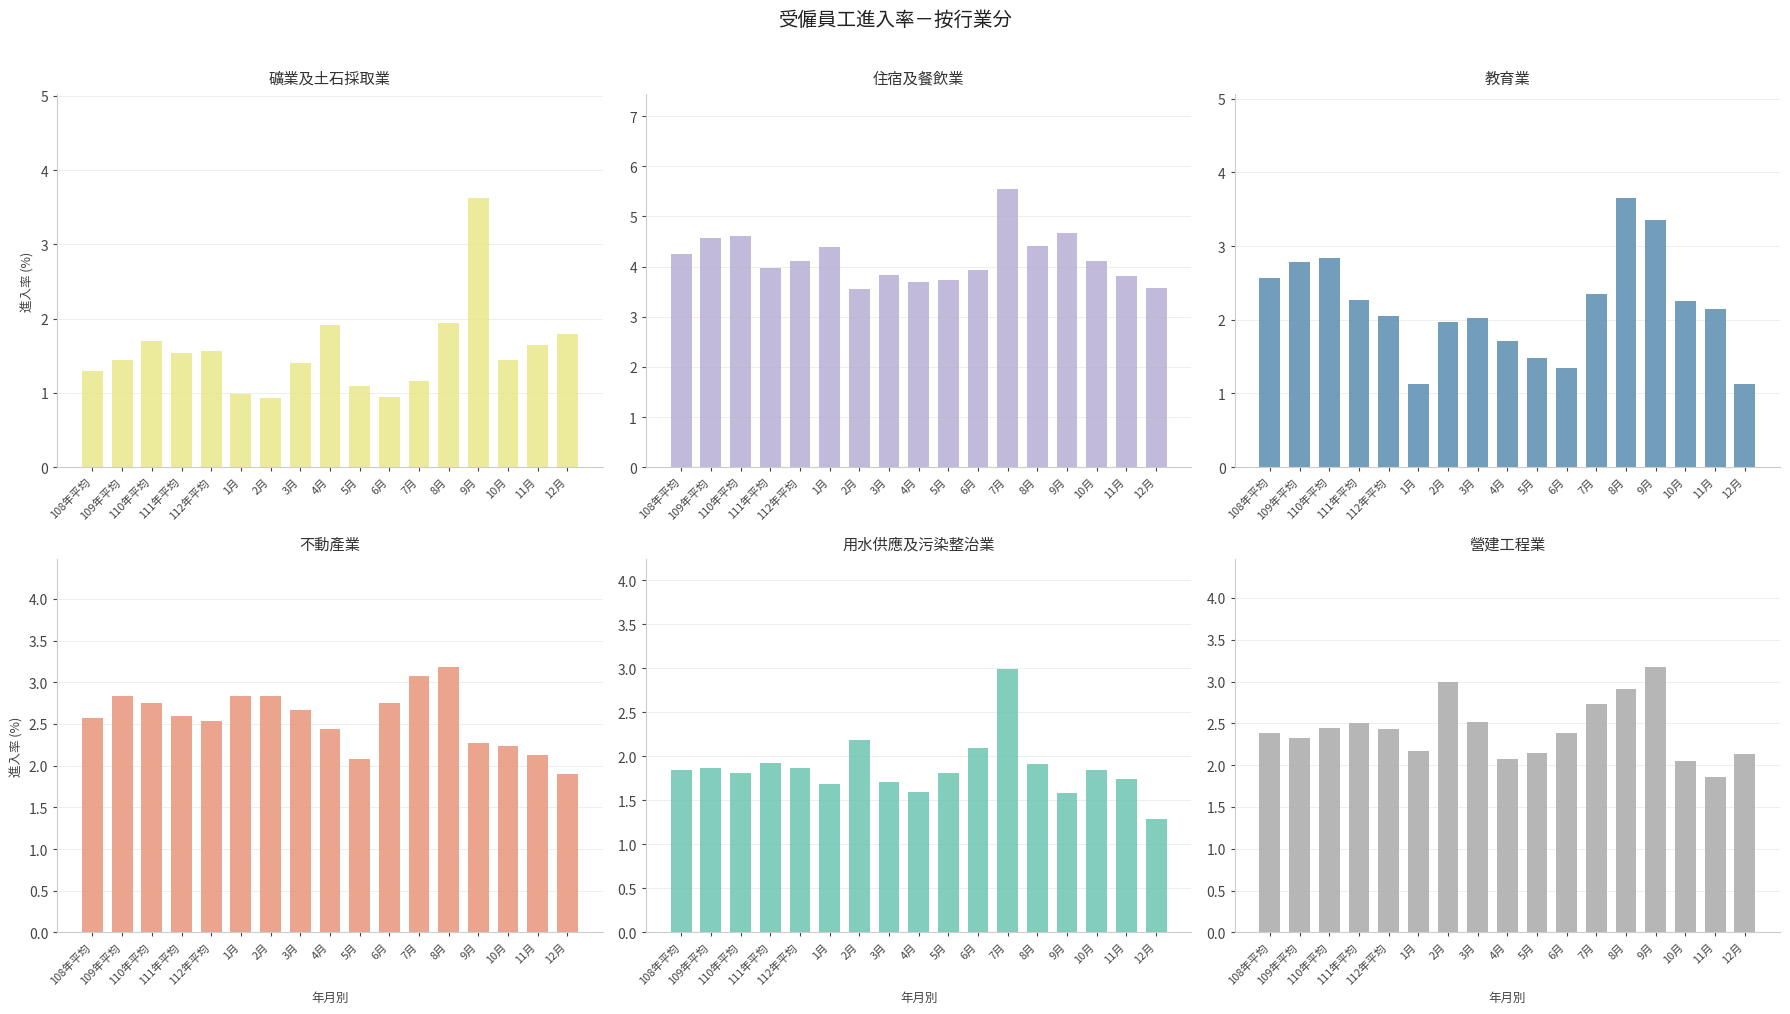

Is the value of 礦業及土石採取業 at 108年平均 greater than the value of 用水供應及污染整治業 at 9月?

No